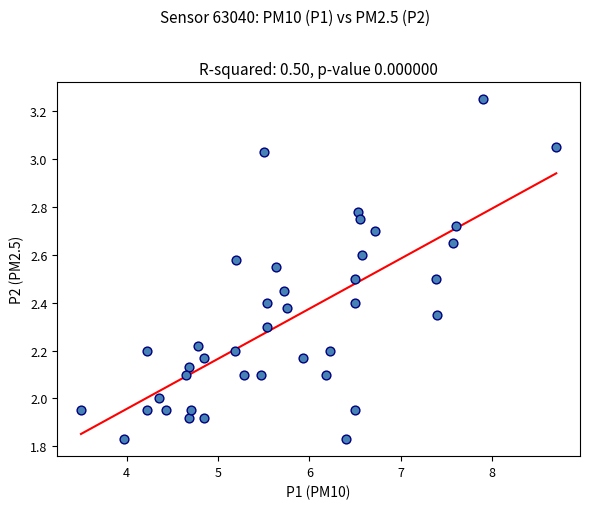

What is the range of X values (max minus min)?

5.2